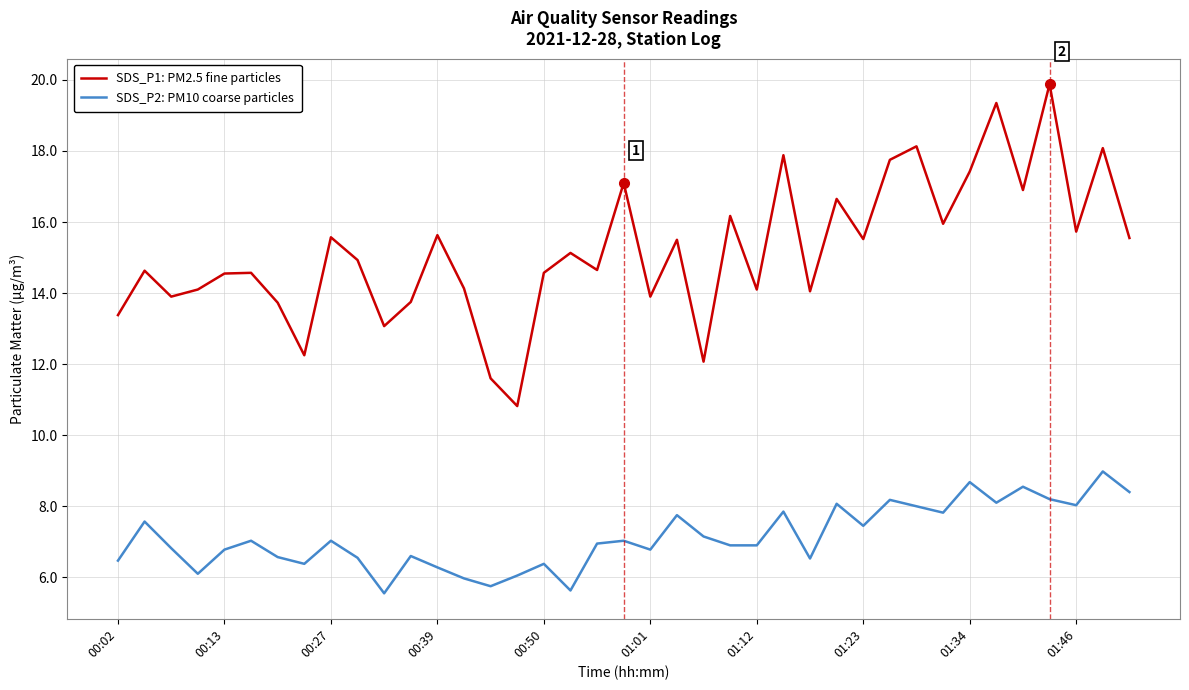

What are all the series names shown in the legend?

SDS_P1: PM2.5 fine particles, SDS_P2: PM10 coarse particles